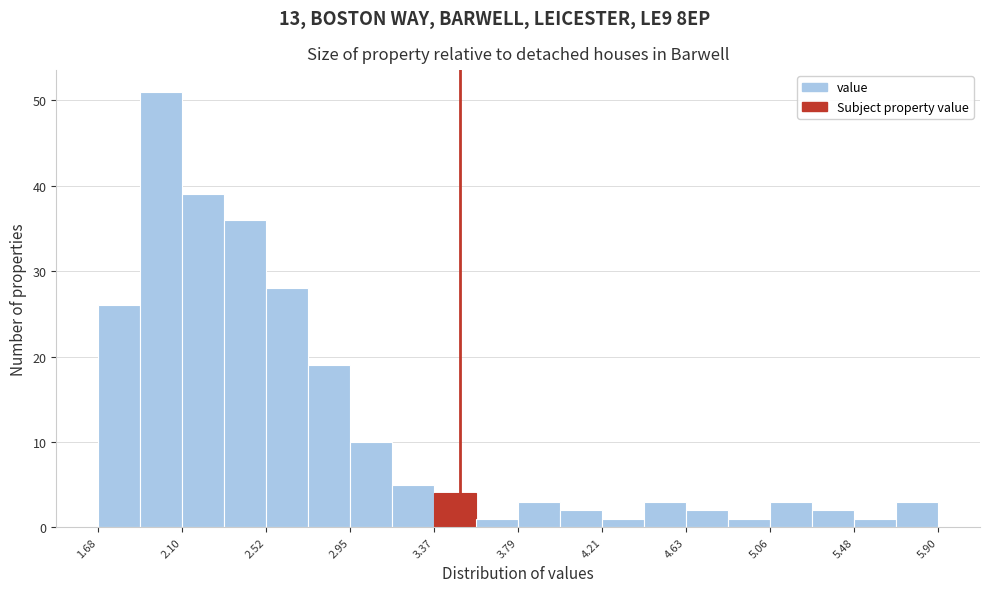

Over which range of the x-axis is the bar tallest?

1.90 to 2.10